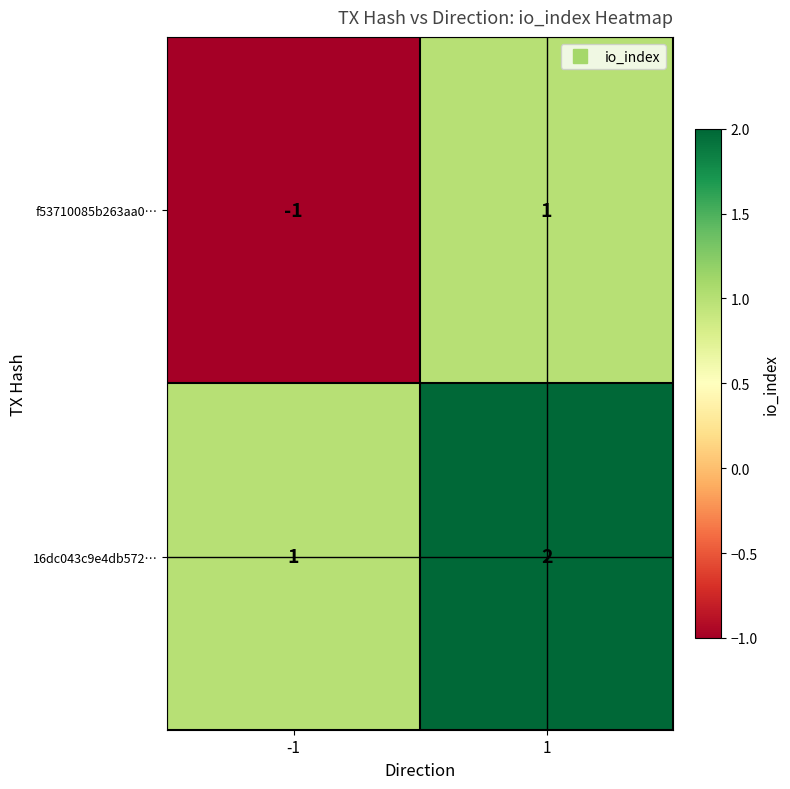

Rank the series by their maximum value, from highest to lowest.

16dc043c9e4db572…, f53710085b263aa0…